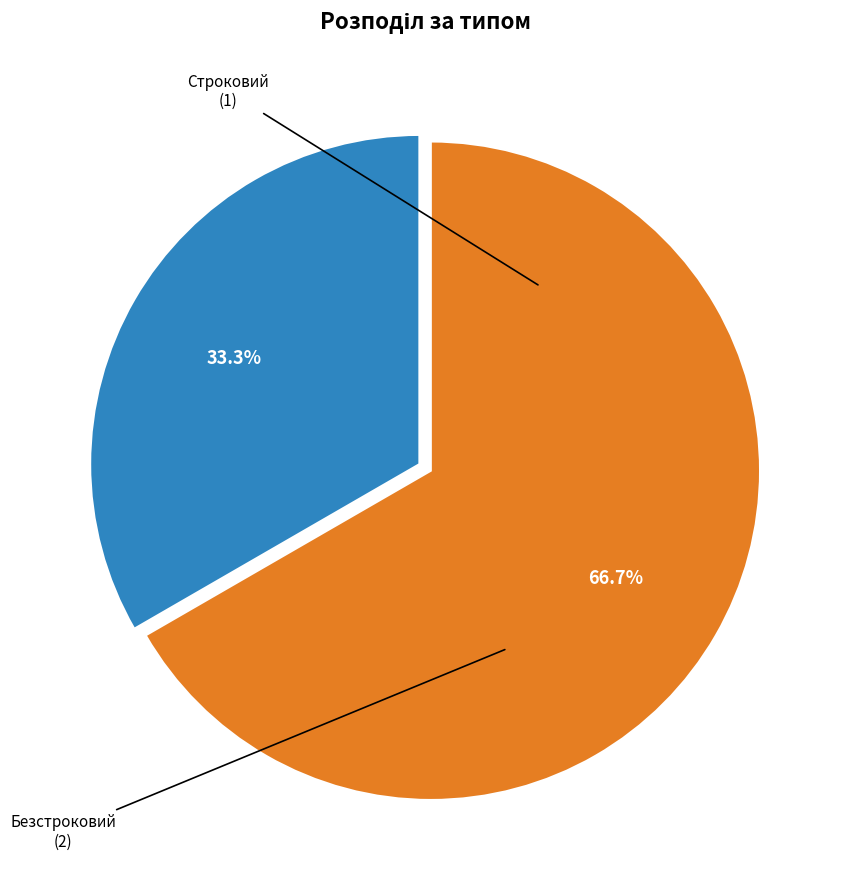

Does any single category account for the majority?

Yes